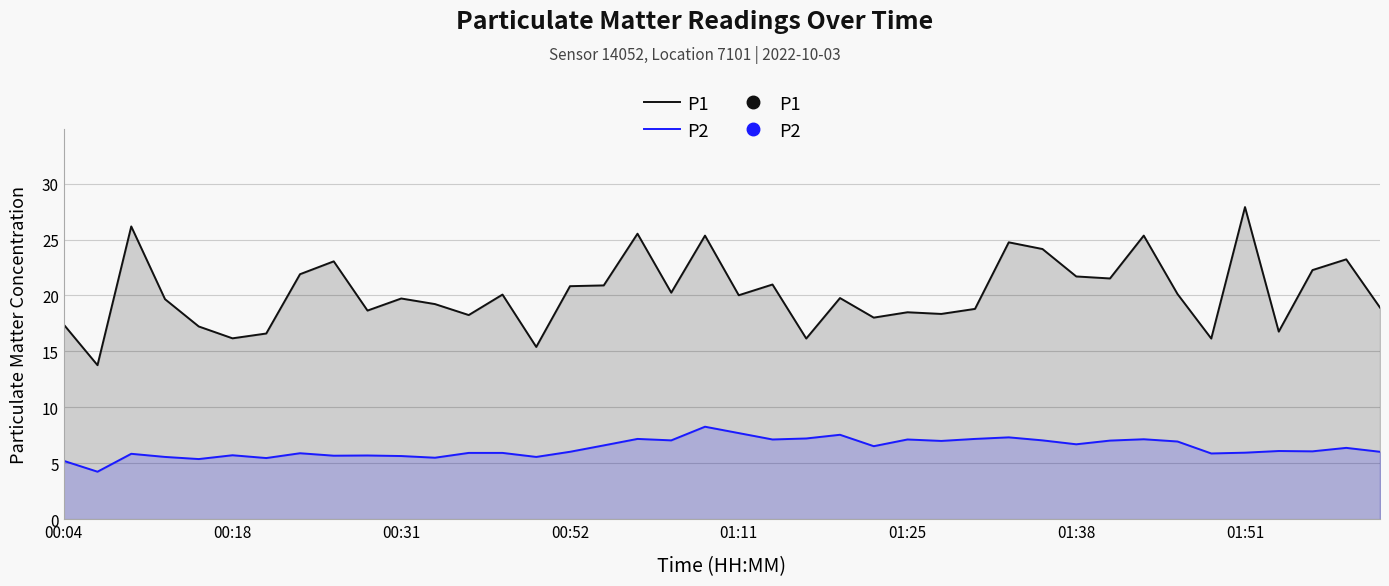

True or false: P2 and P1 cross at least once.

False